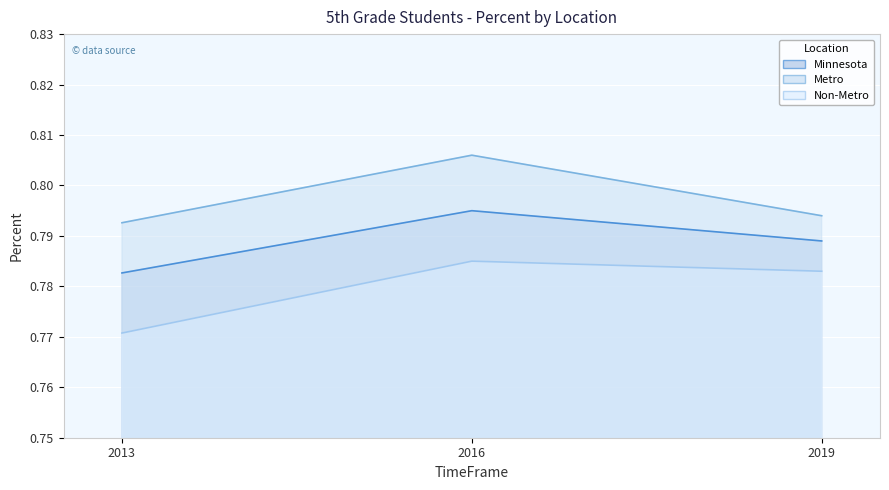

Reading left to right, extract all data points from this chart.

Minnesota: 2013=0.8	2016=0.8	2019=0.8
Metro: 2013=0.8	2016=0.8	2019=0.8
Non-Metro: 2013=0.8	2016=0.8	2019=0.8